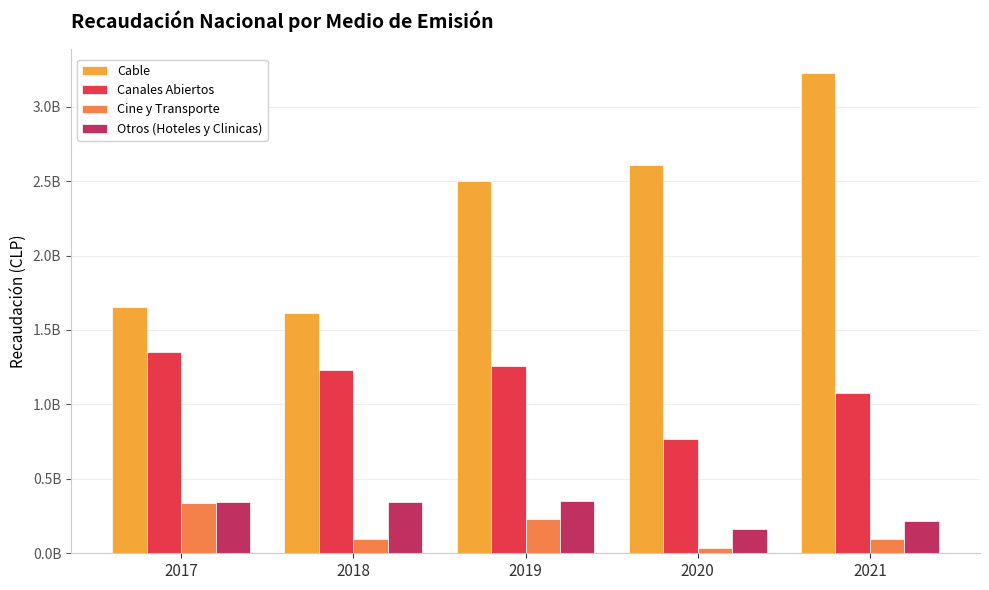

Does the chart contain any negative values?

No